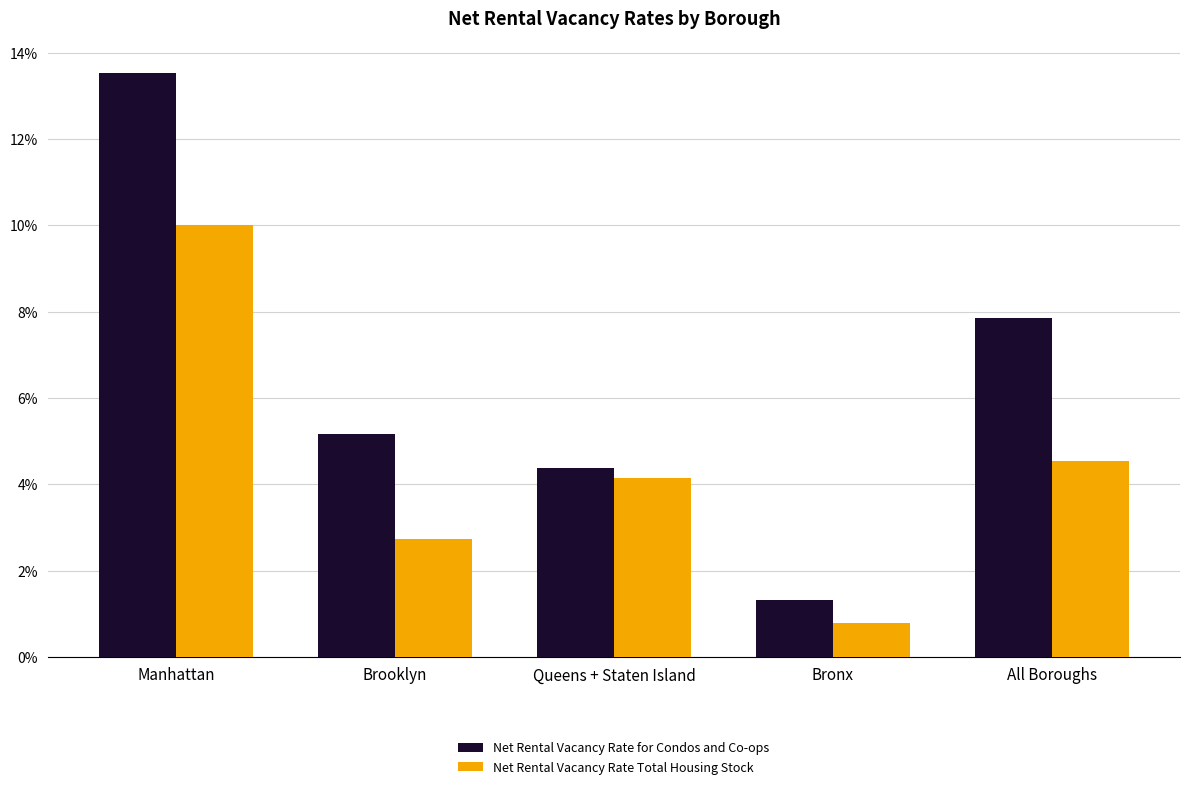

Is it true that Net Rental Vacancy Rate Total Housing Stock equals 0.0 at All Boroughs?

False